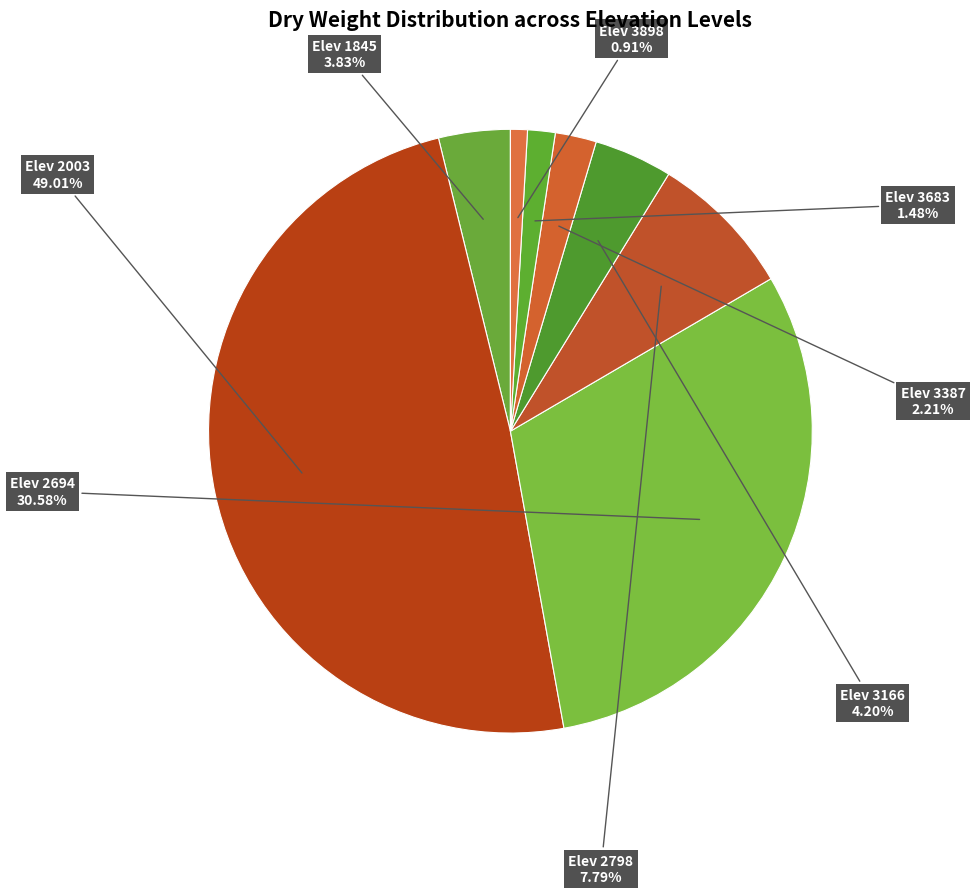

How many slices are in this pie chart?

8